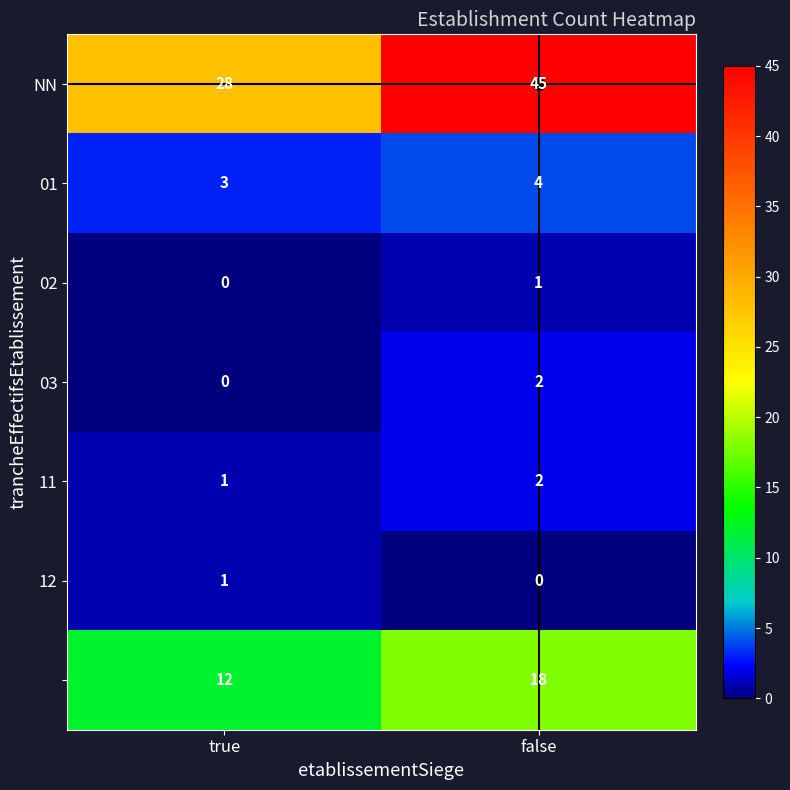

What is the greatest value displayed?

45